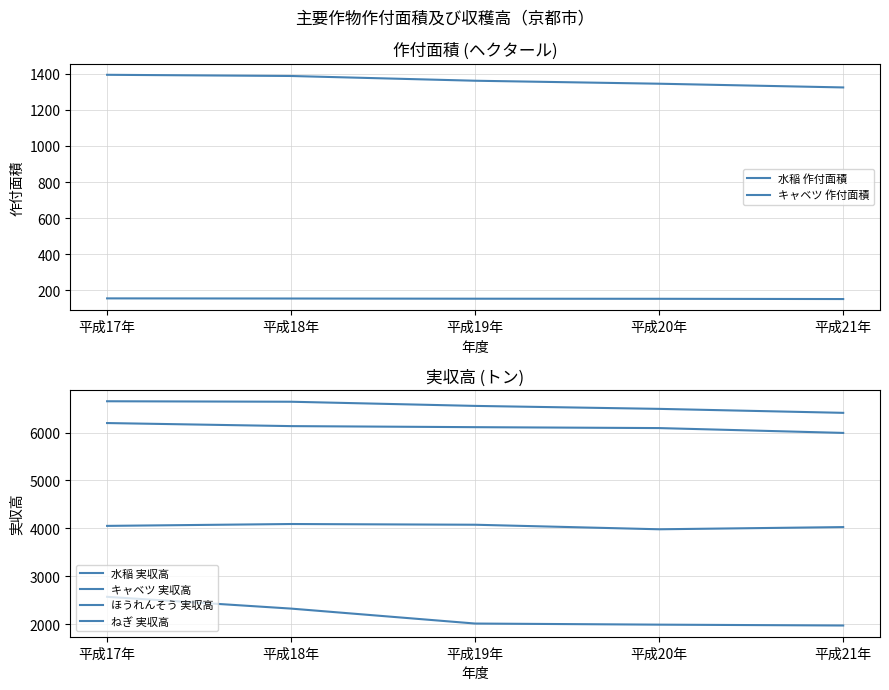

Which series has the largest total across all categories?

水稲 実収高